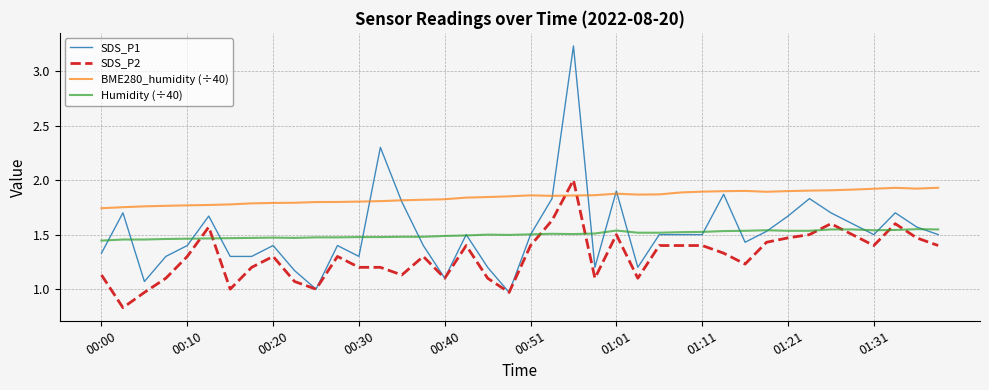

After their last crossing, which series has the higher values: SDS_P2 or Humidity (÷40)?

Humidity (÷40)